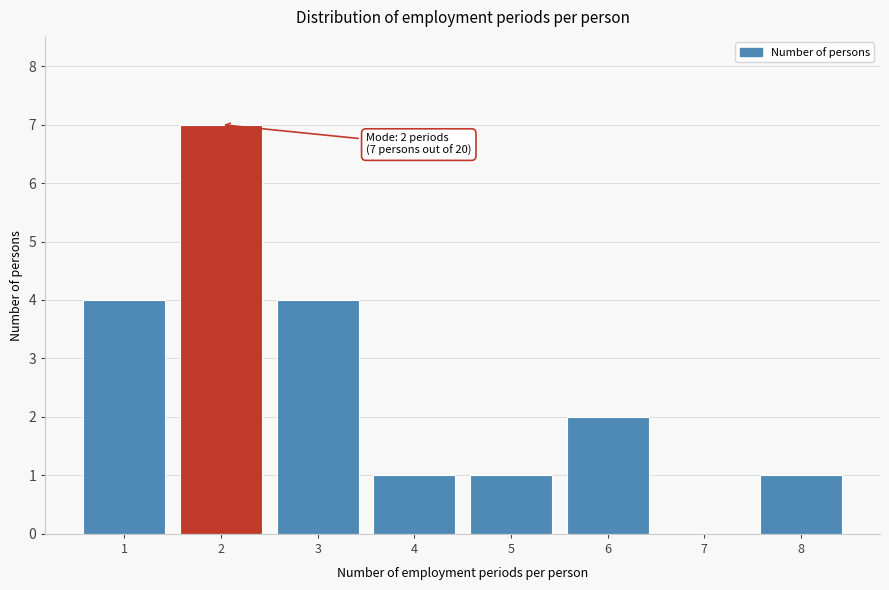

Over which range of the x-axis is the bar tallest?

1.5 to 2.5